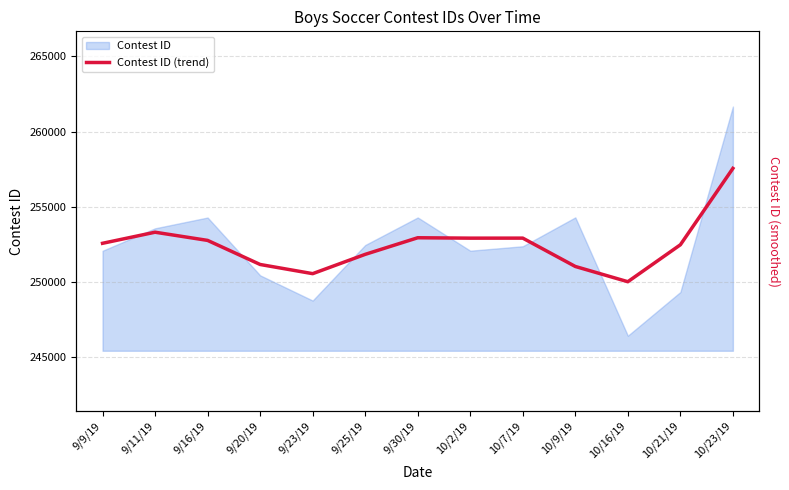

Is it true that the value at 10/23/19 is 257550?

True